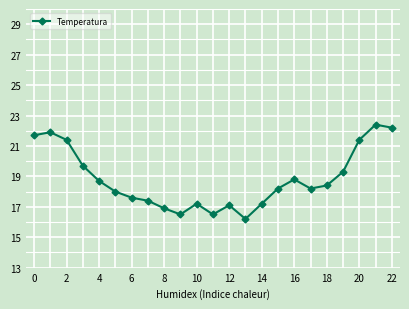

How many points are lower than both their immediate neighbors (excluding endpoints)?

4